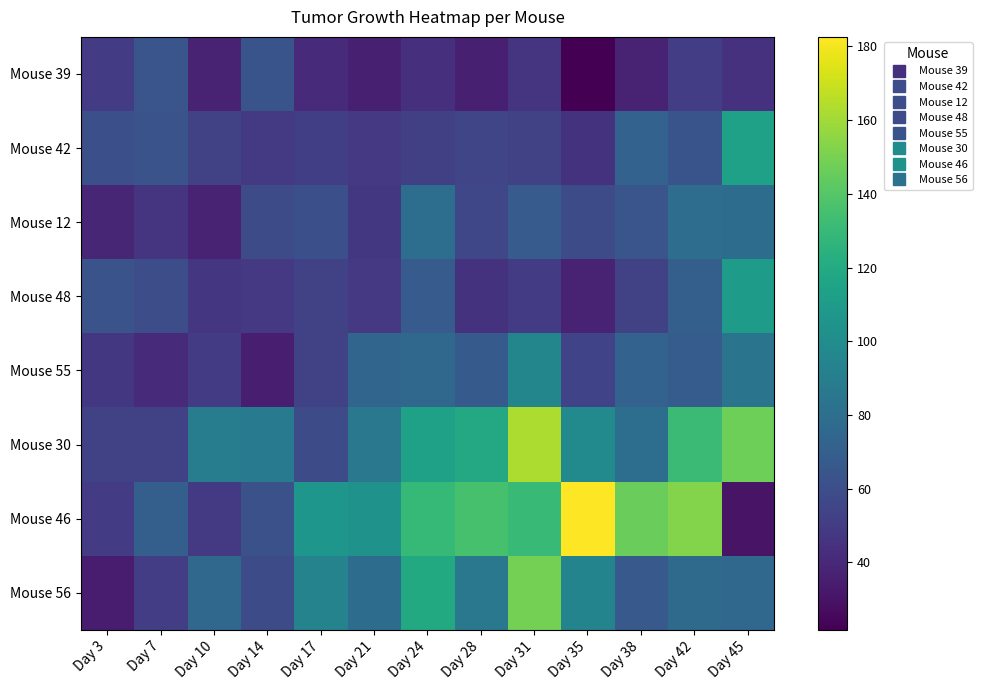

Count the number of data series in this chart.

8